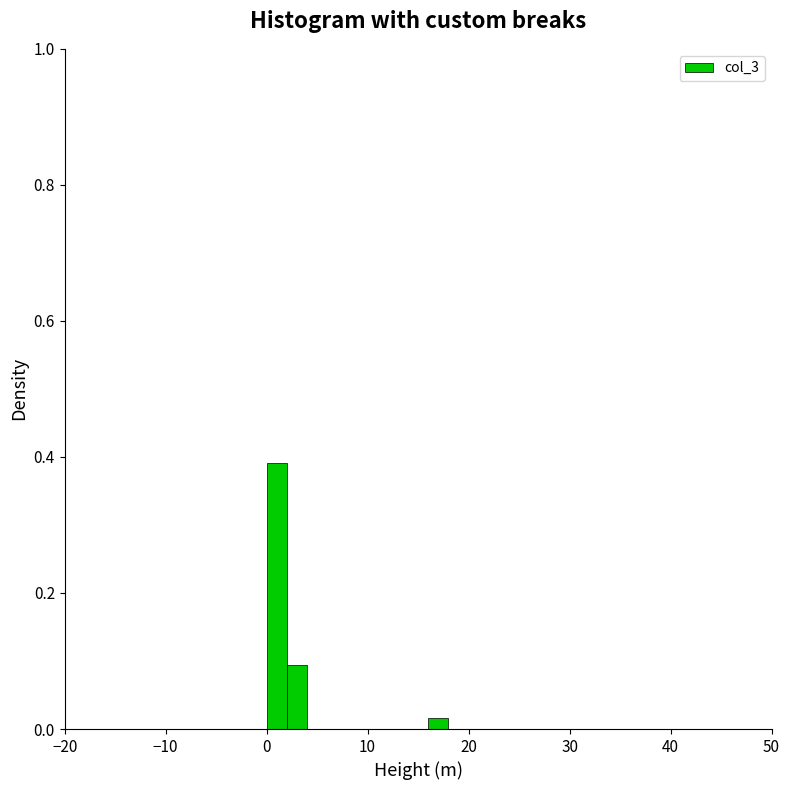

Read against the x-axis, roughly where is the centre of the tallest bar?

1